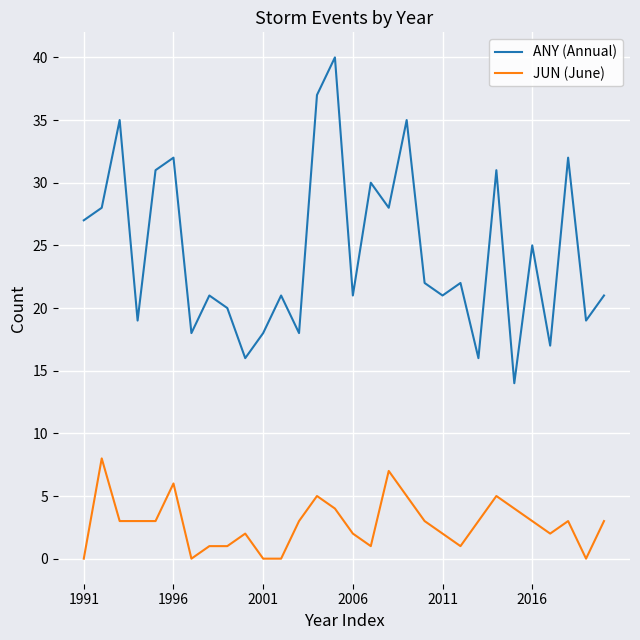

Which series has the largest total across all categories?

ANY (Annual)